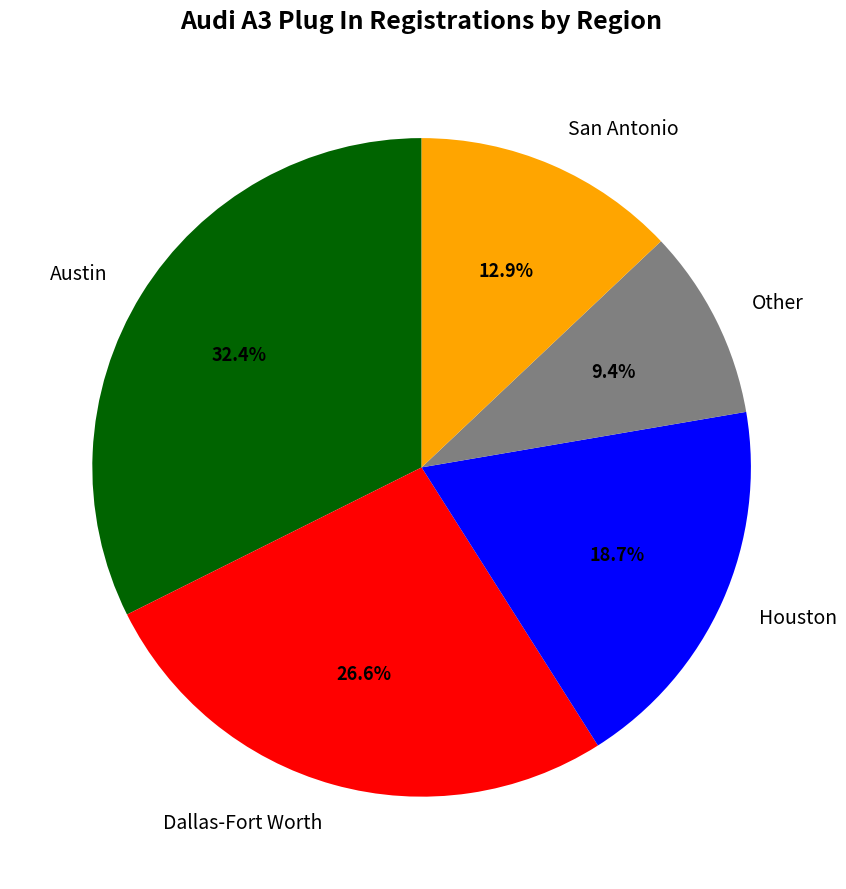

Between Dallas-Fort Worth and Other, which is larger?

Dallas-Fort Worth